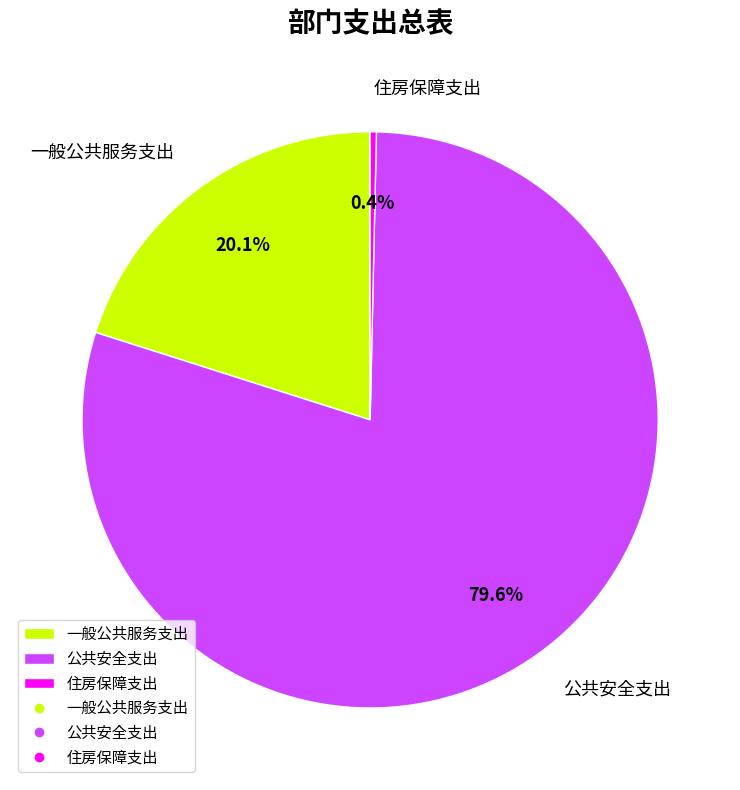

To the nearest percent, what is the difference between the largest and smallest slice percentages?

79%